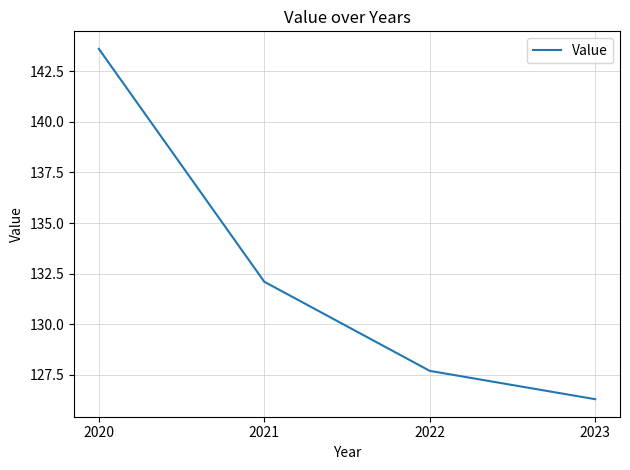

Reading left to right, what are all the values shown in this chart?

143.6	132.1	127.7	126.3